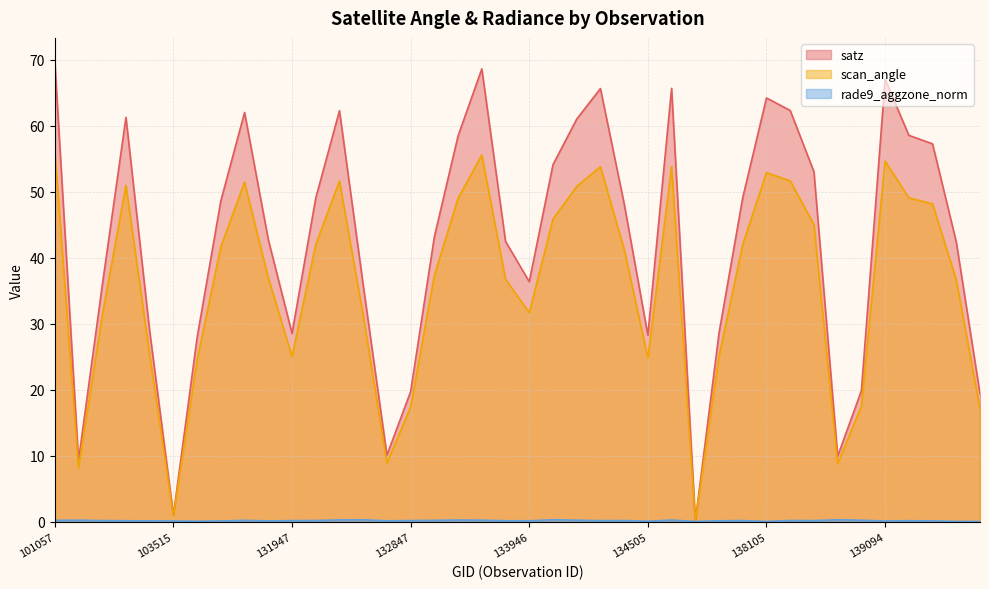

What is the average value of the scan_angle series?

35.8